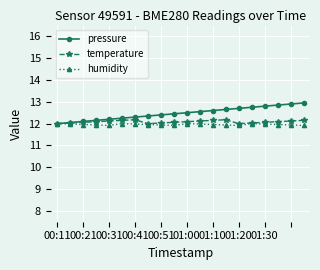

Rank the series by their average value, from highest to lowest.

pressure, temperature, humidity